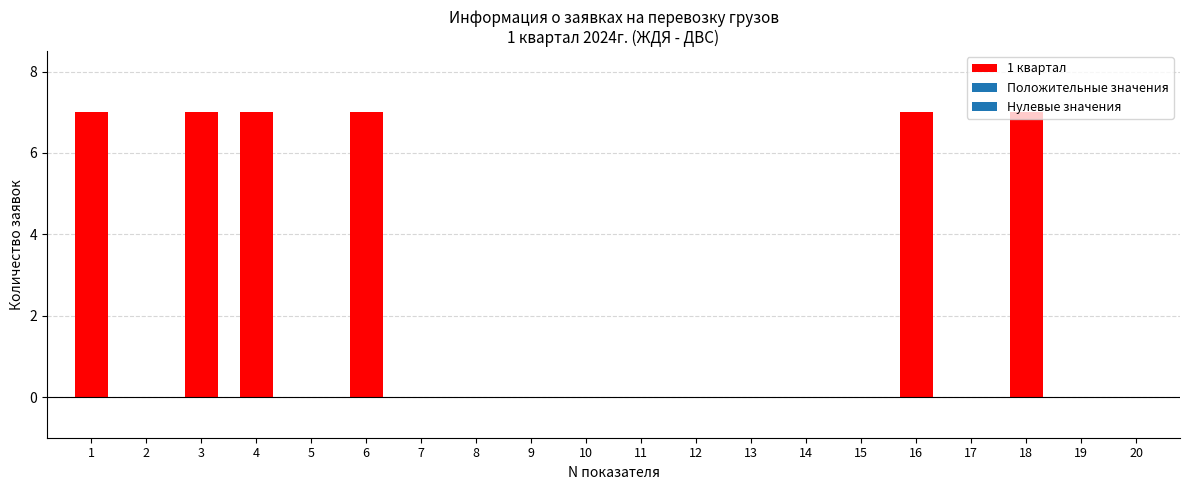

Reading right to left, what are all the values shown in this chart?

20=0	19=0	18=7	17=0	16=7	15=0	14=0	13=0	12=0	11=0	10=0	9=0	8=0	7=0	6=7	5=0	4=7	3=7	2=0	1=7